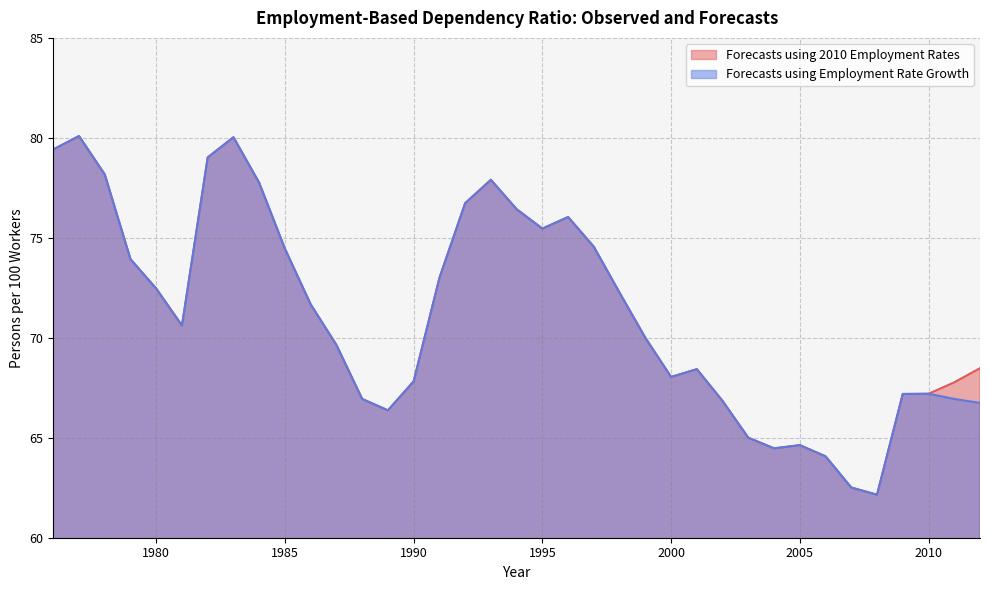

What is the highest value of the Forecasts using Employment Rate Growth series?

80.1